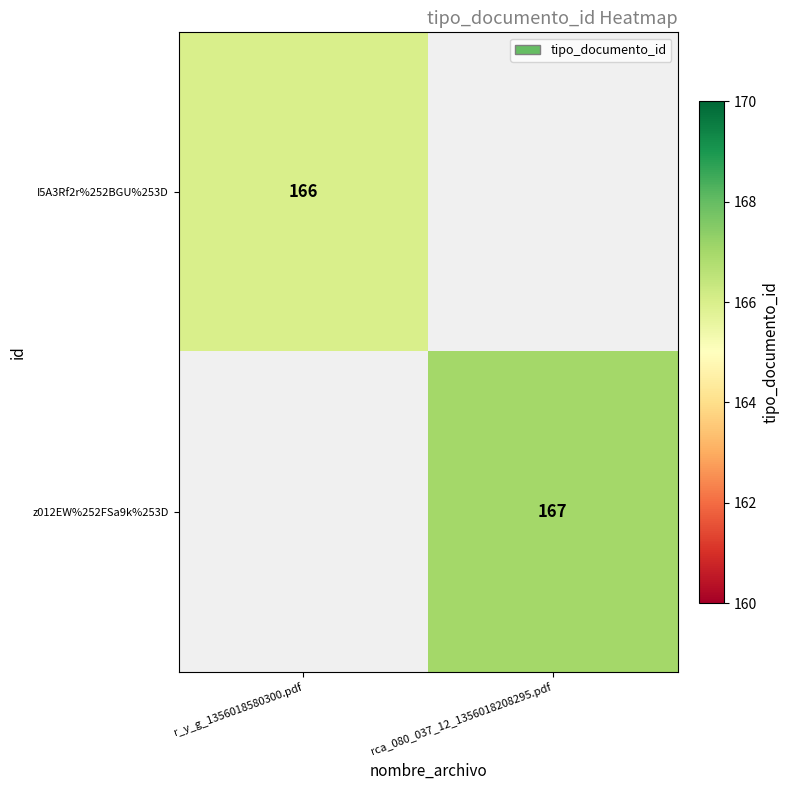

True or false: I5A3Rf2r%252BGU%253D has a value of 166 at r_y_g_1356018580300.pdf.

True